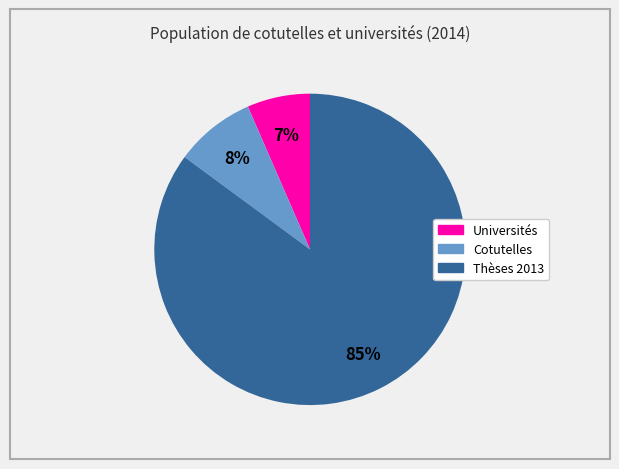

How many segments does this pie chart have?

3